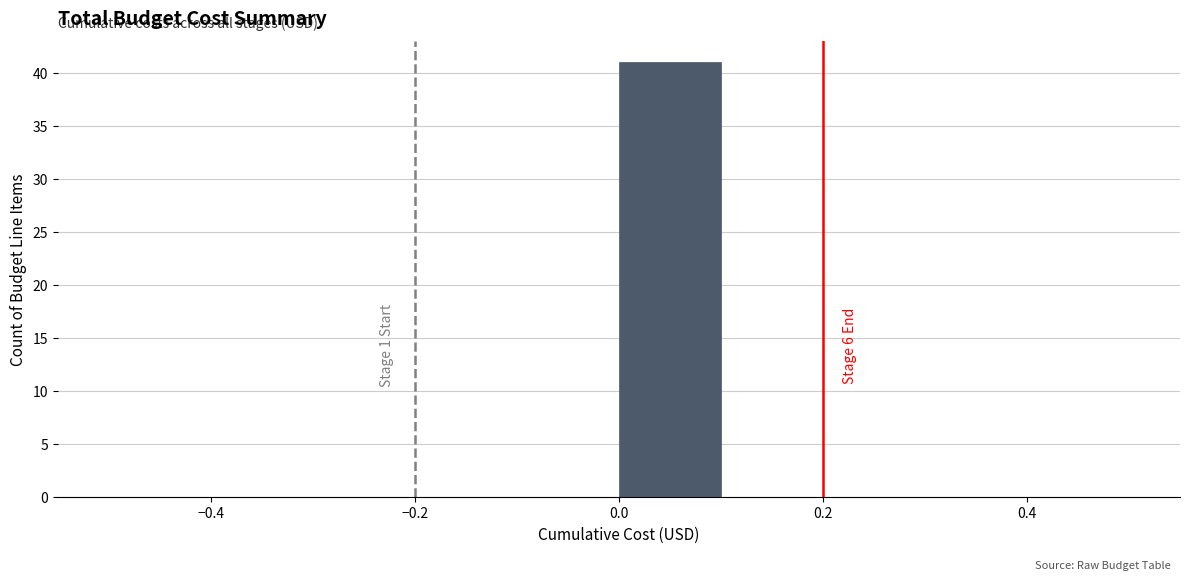

Over which range of the x-axis is the bar tallest?

0.0 to 0.1